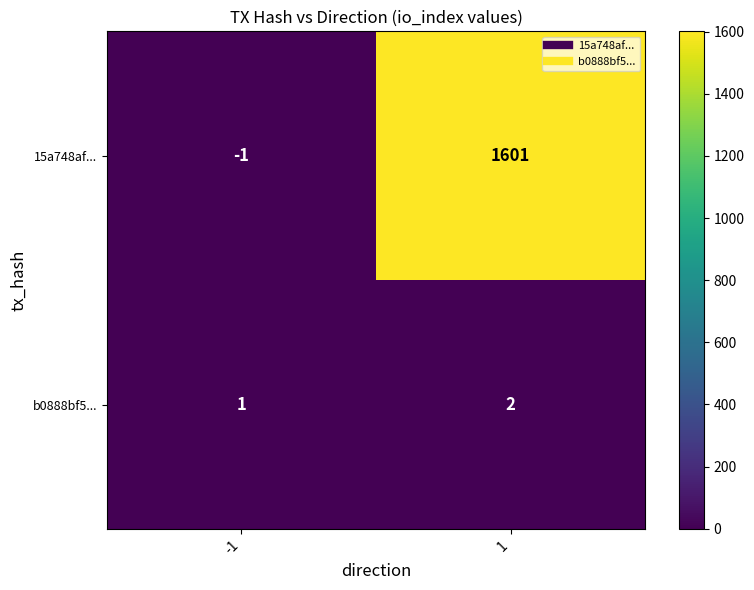

At which category does the chart reach its peak across all series?

1